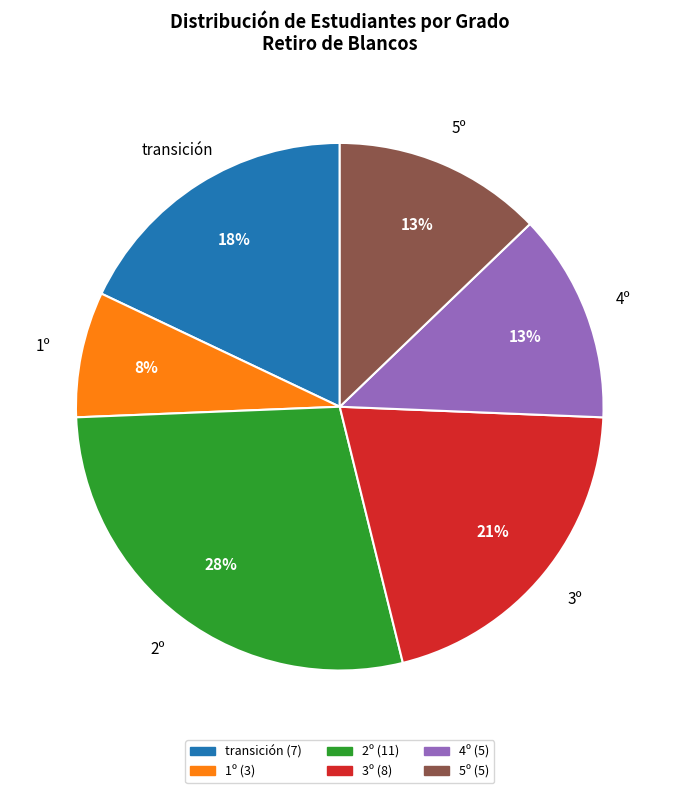

Which has a higher value, 3º or 5º?

3º